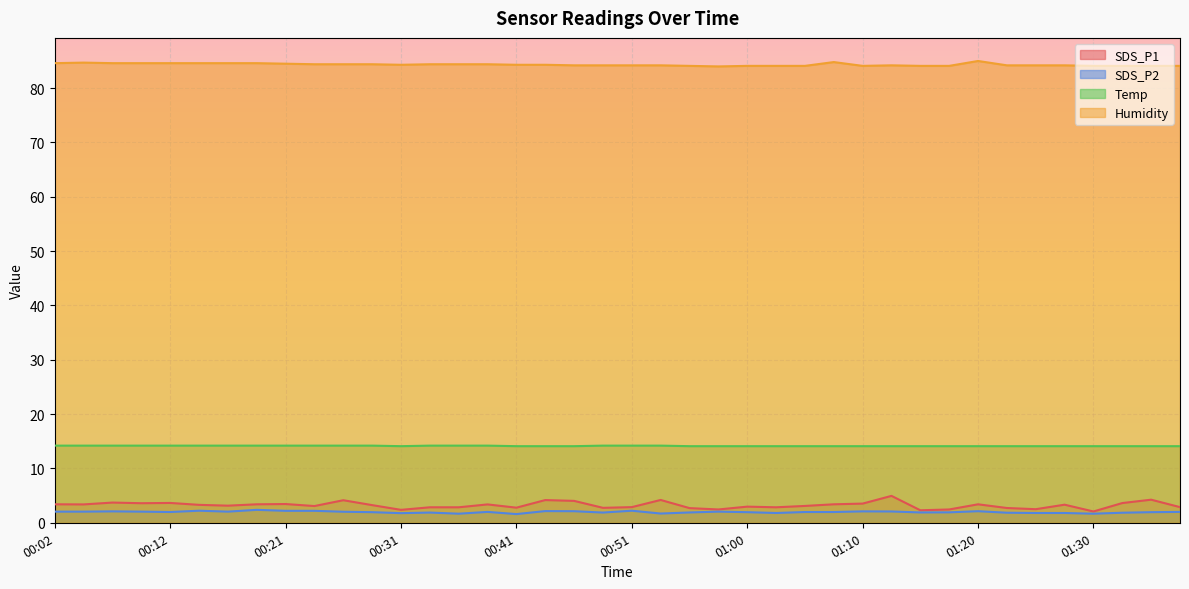

What is the difference between the SDS_P2 values at 01:03 and 00:12?

0.2